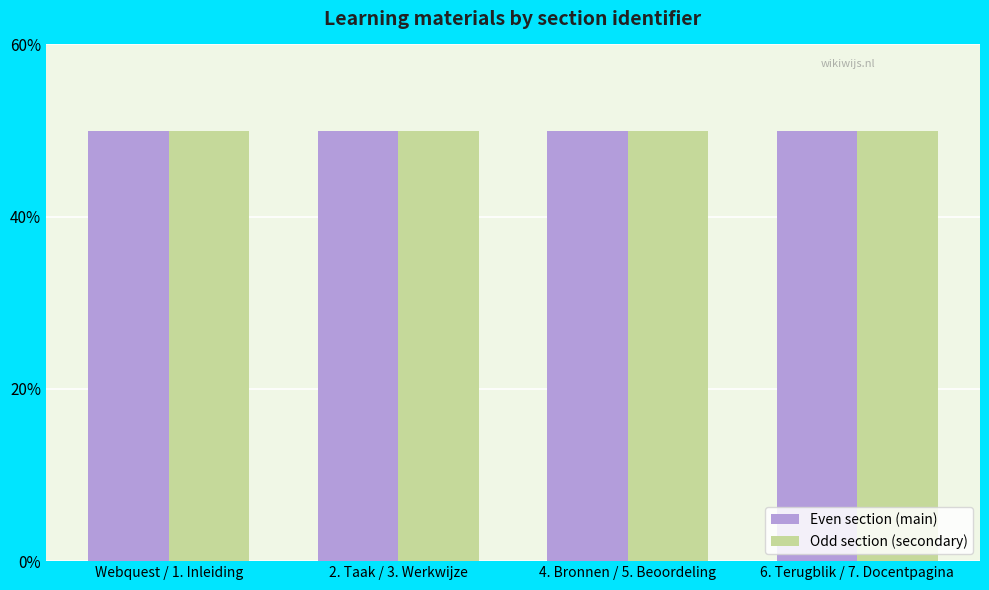

Is it true that Odd section (secondary) equals 50.0 at 6. Terugblik / 7. Docentpagina?

True